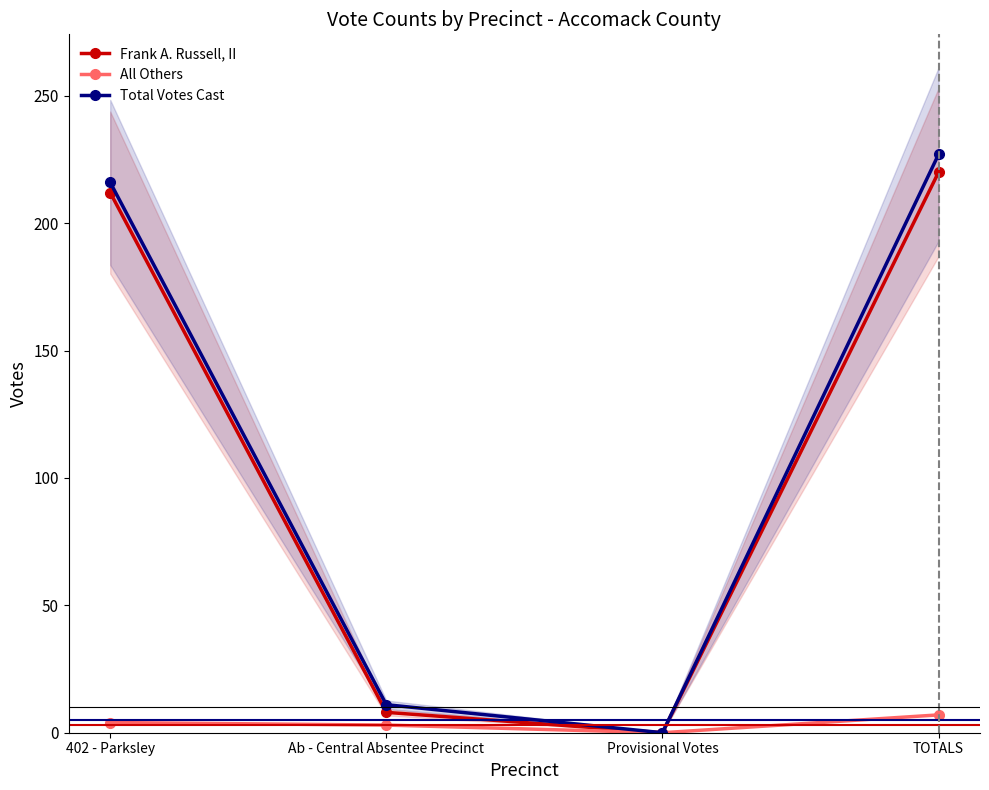

True or false: Frank A. Russell, II and All Others cross at least once.

False